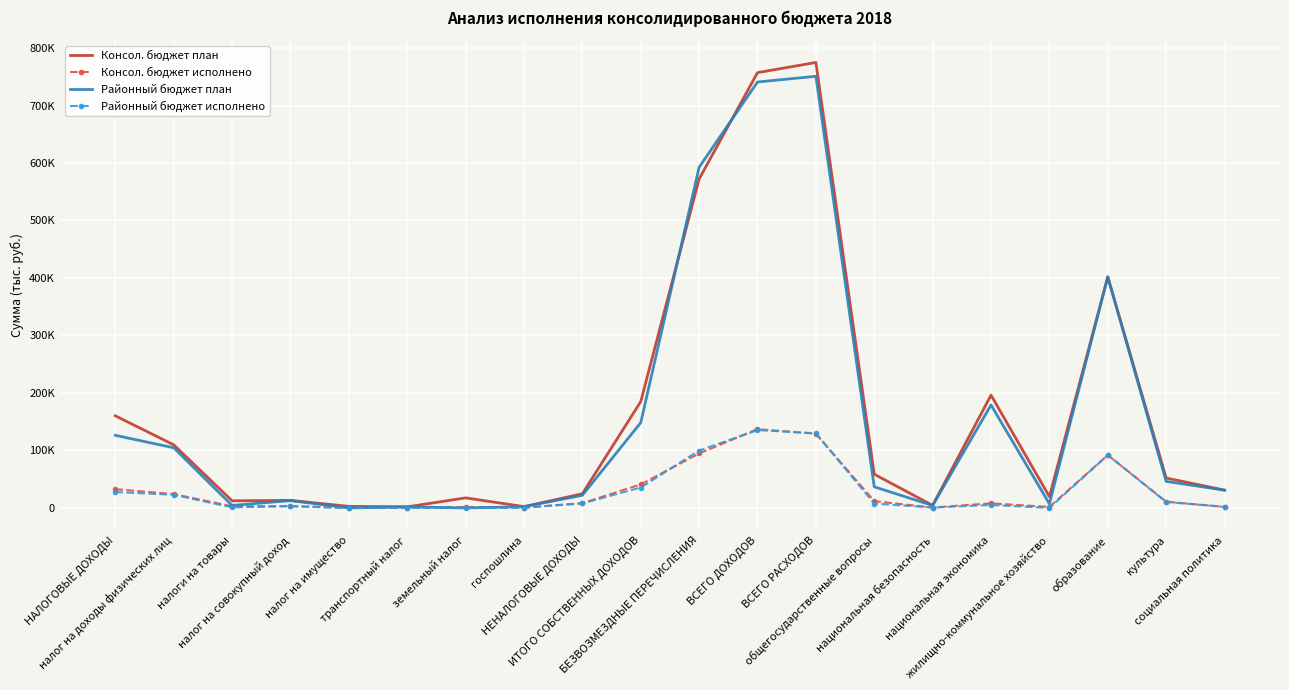

What is the sum of the Районный бюджет исполнено values at налог на доходы физических лиц and госпошлина?

23445.7